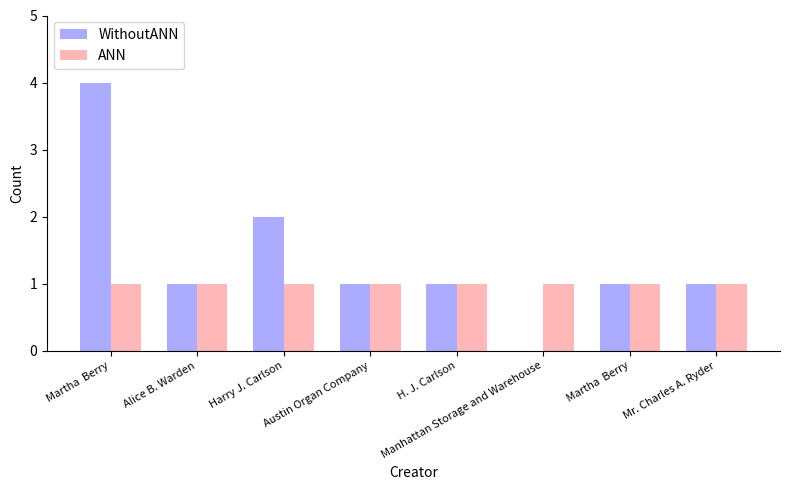

Are the bars horizontal?

No